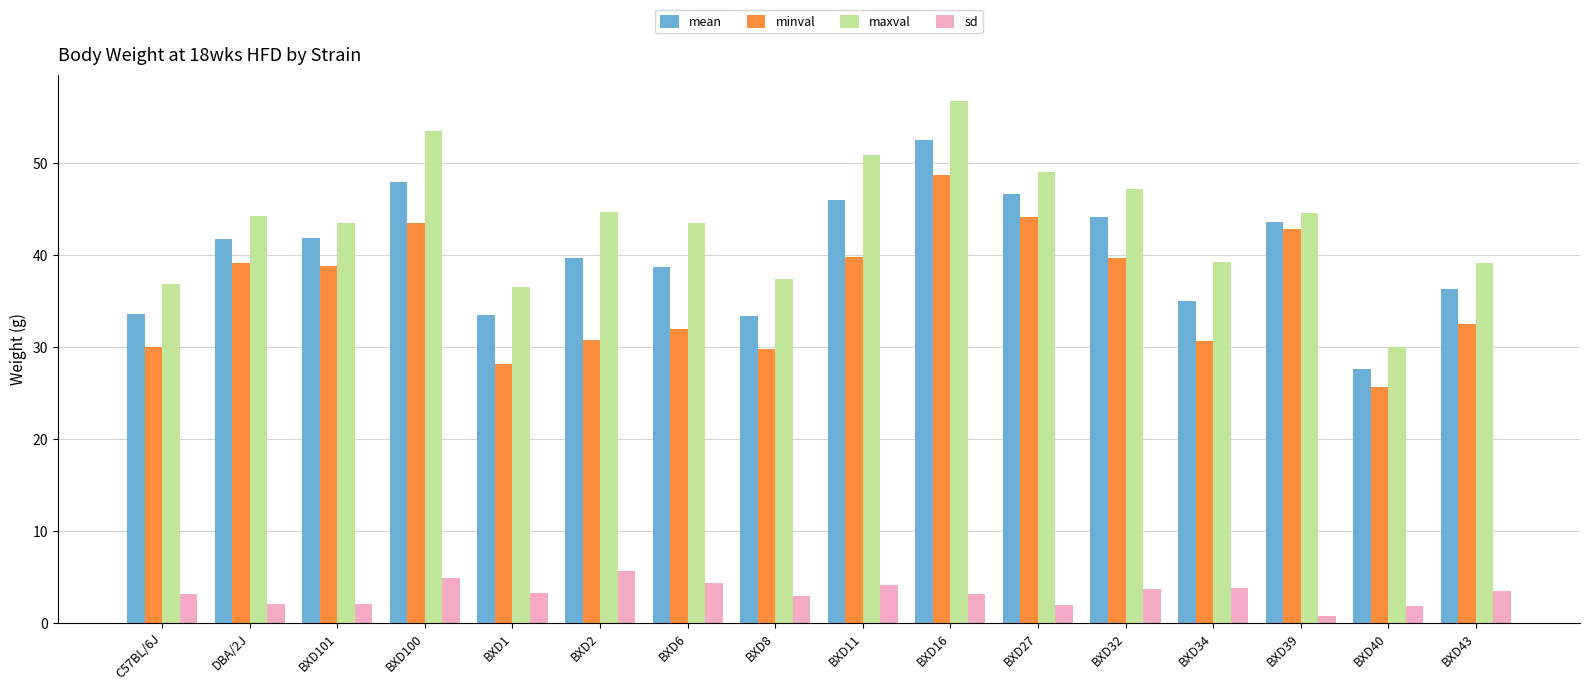

What is the label of the 6th bar from the left?

BXD2